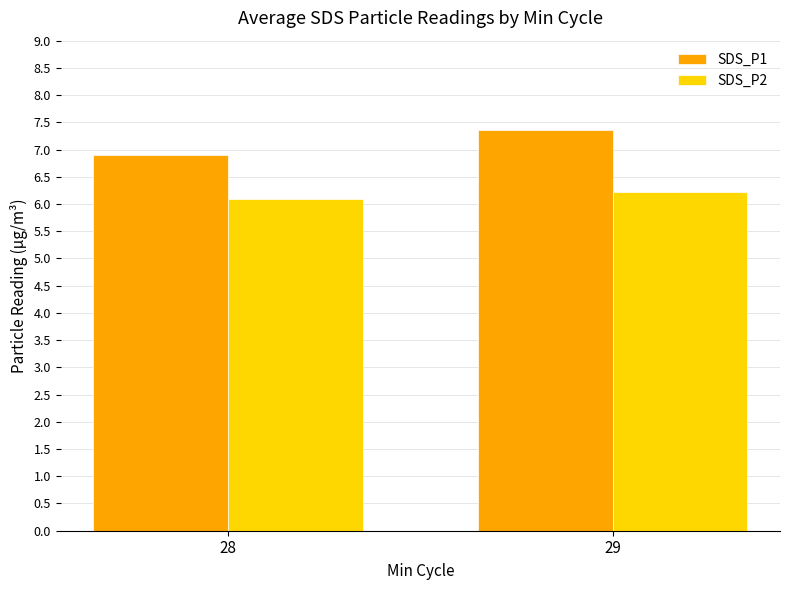

Which series has the largest range (max minus min)?

SDS_P1